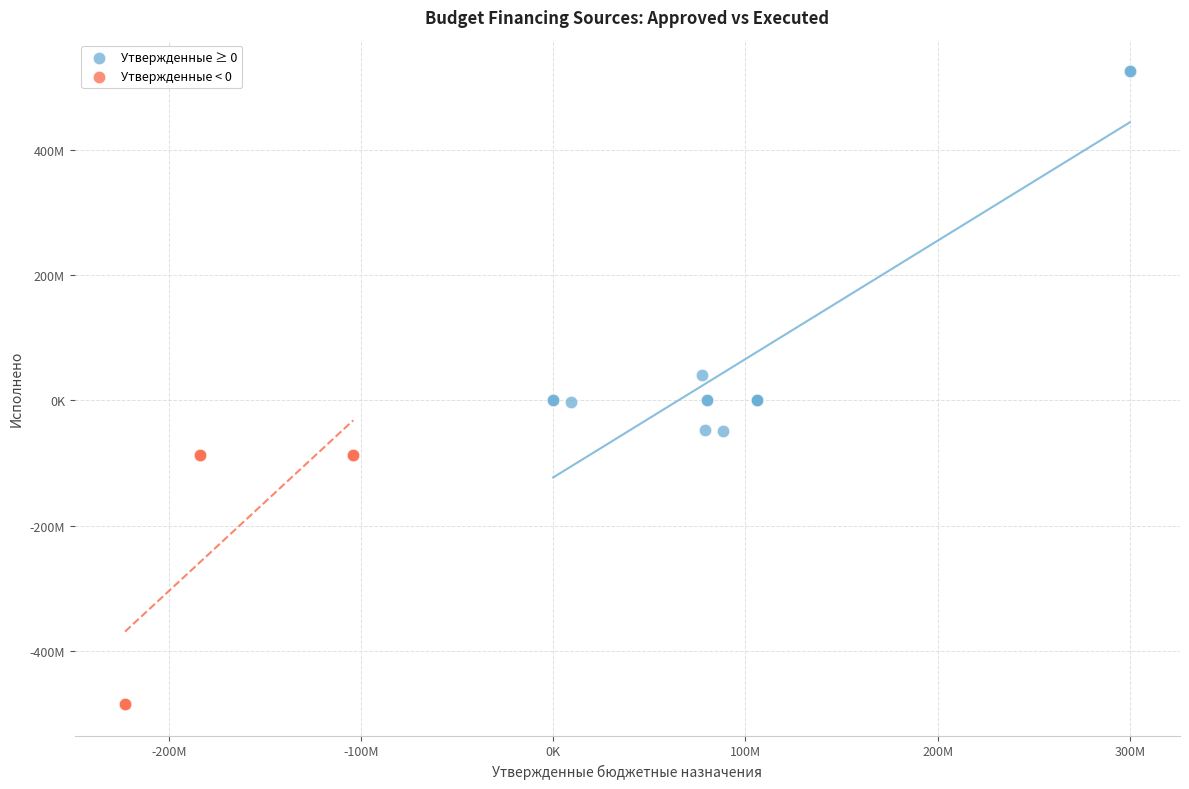

What are all the series names shown in the legend?

Утвержденные ≥ 0, Утвержденные < 0